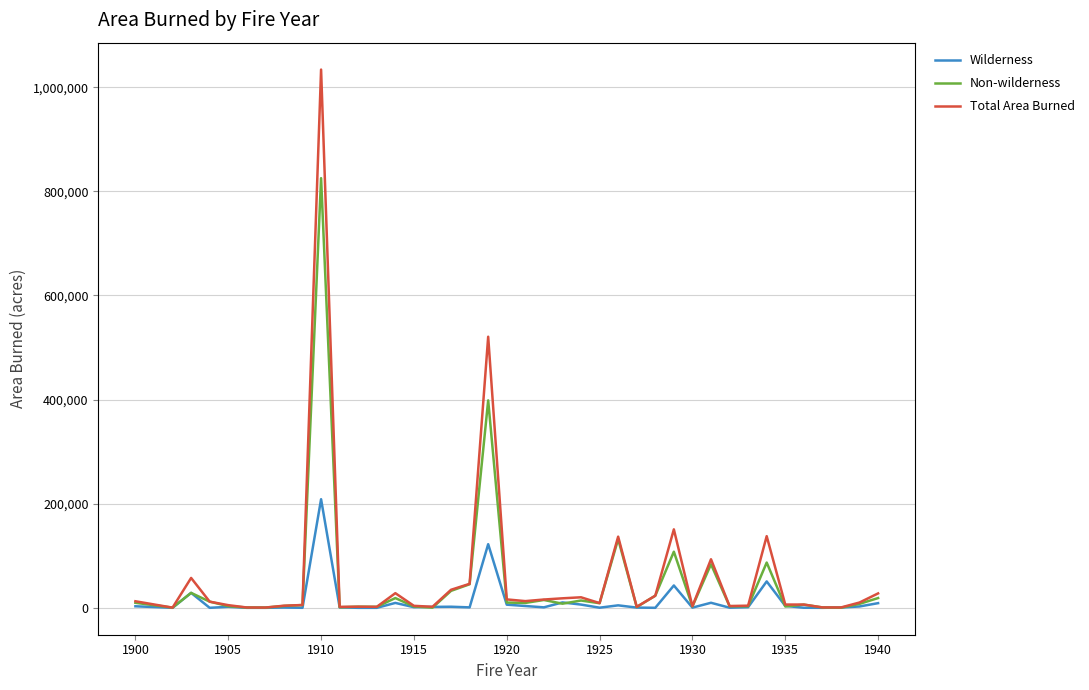

Which series has the widest spread of values?

Total Area Burned